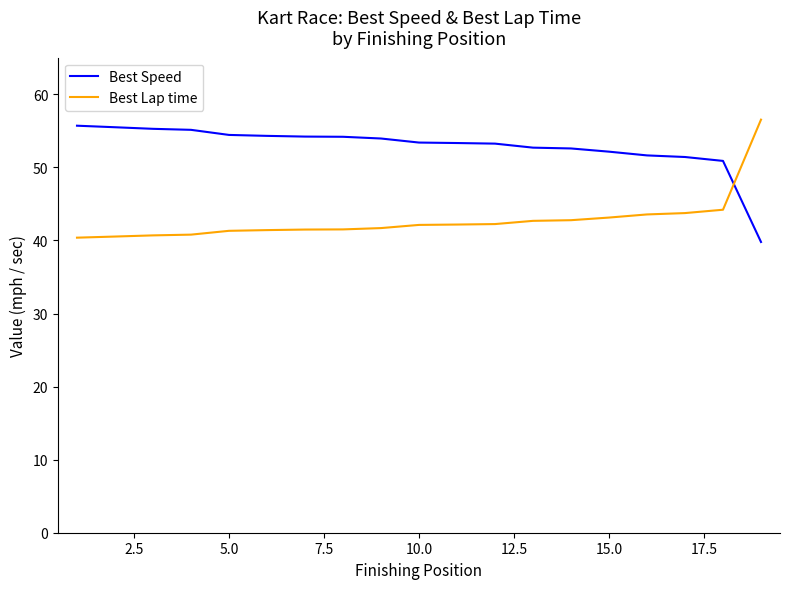

What is the minimum value for Best Speed?

39.8